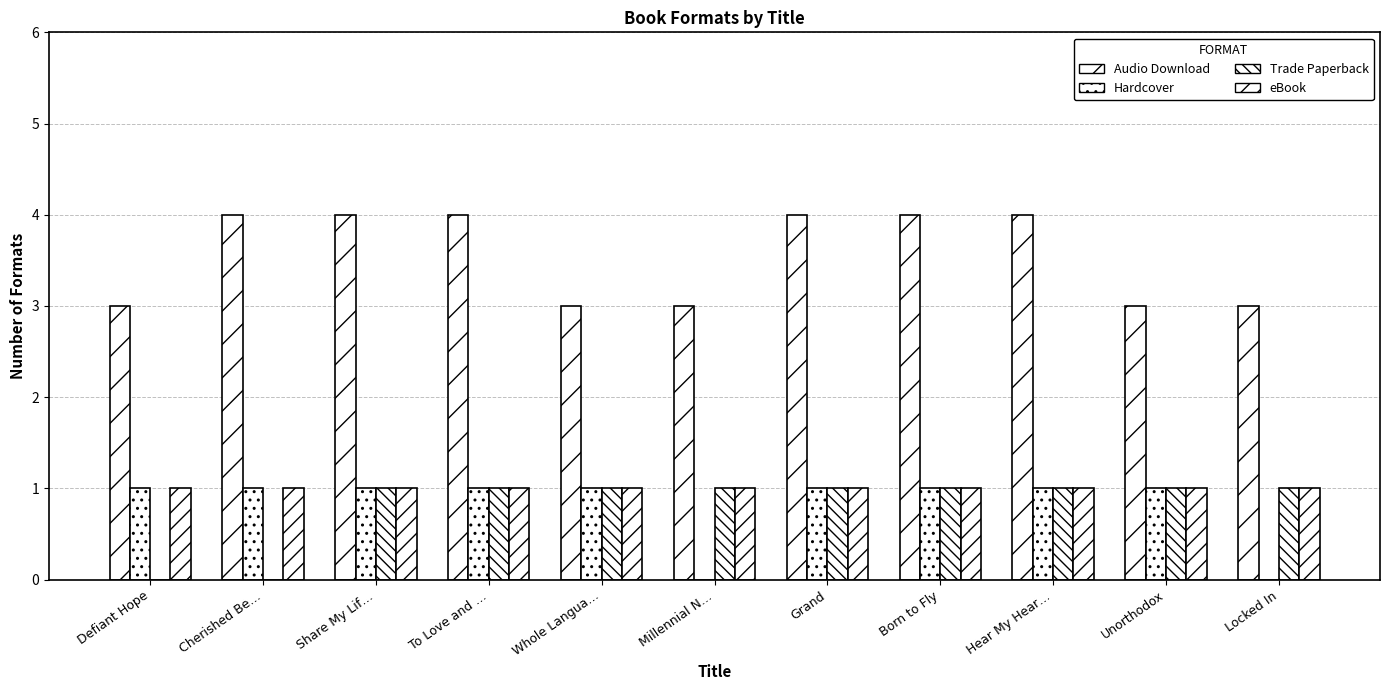

At which category is the sum across all series the highest?

Share My Lif…